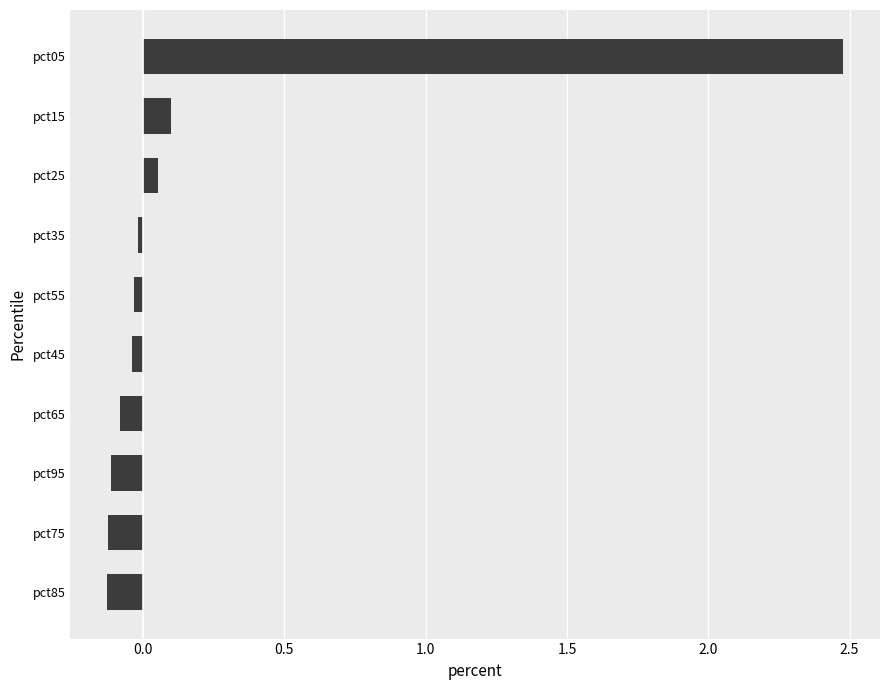

True or false: the data shows 0.1 at pct15.

True